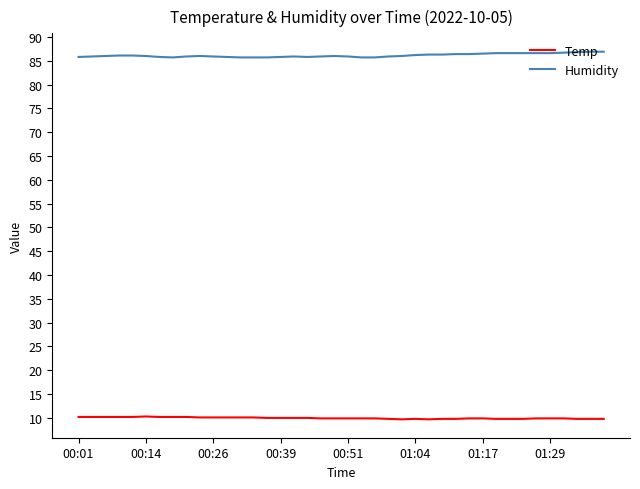

How many distinct data groups are displayed?

2